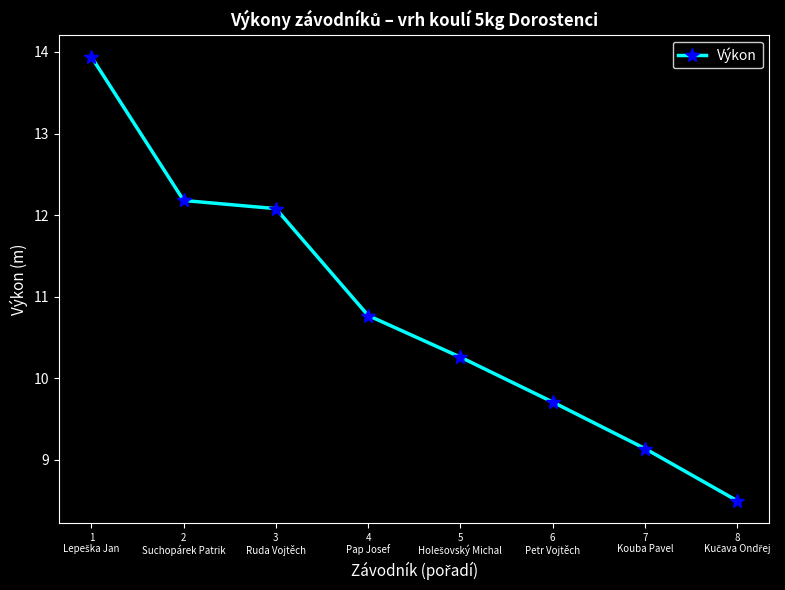

What is the value of the 1st point from the left?

13.9